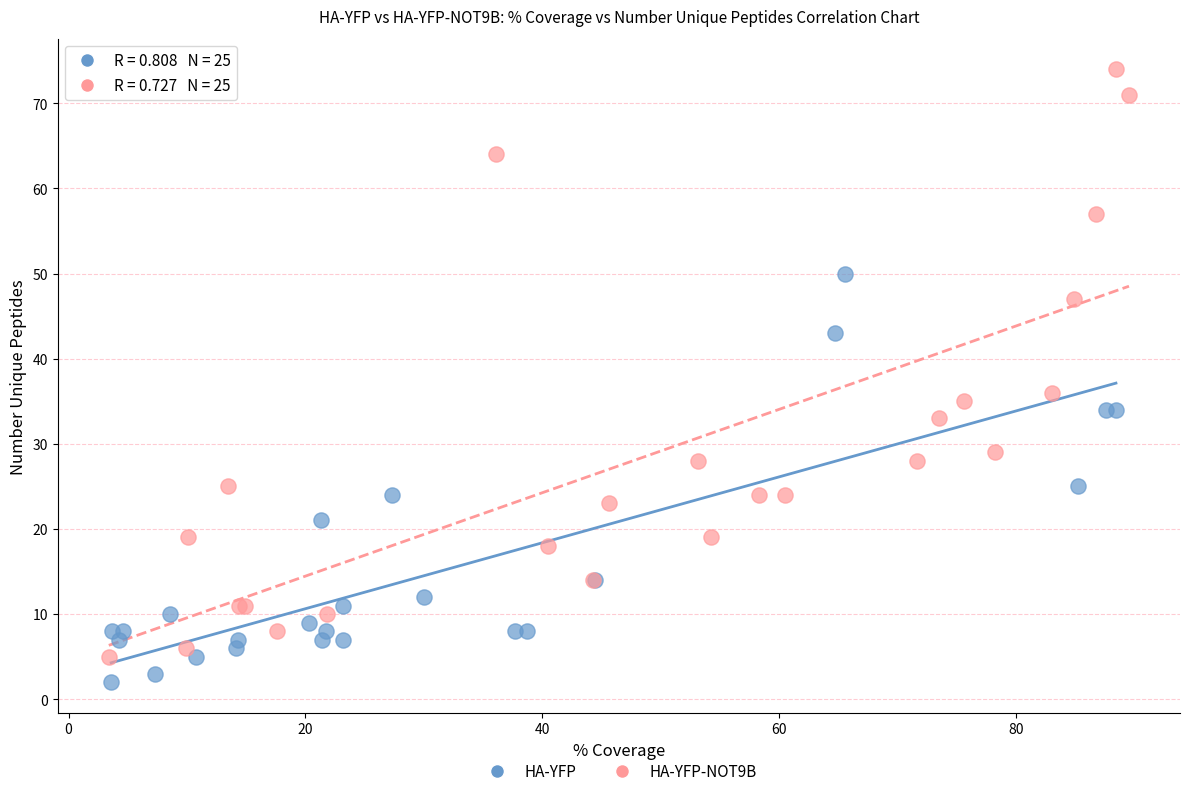

Which series has the largest Y range (max minus min)?

HA-YFP-NOT9B